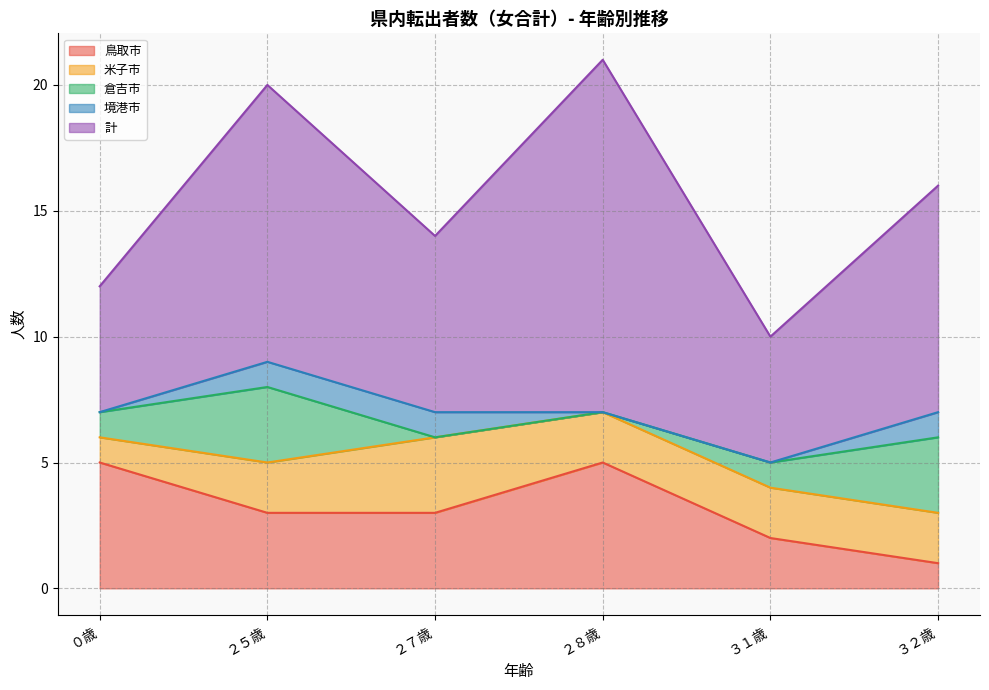

How many values in the 境港市 series are below 1?

3